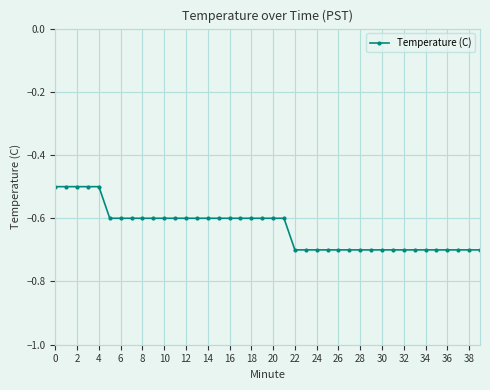

What is the smallest value displayed?

-0.7